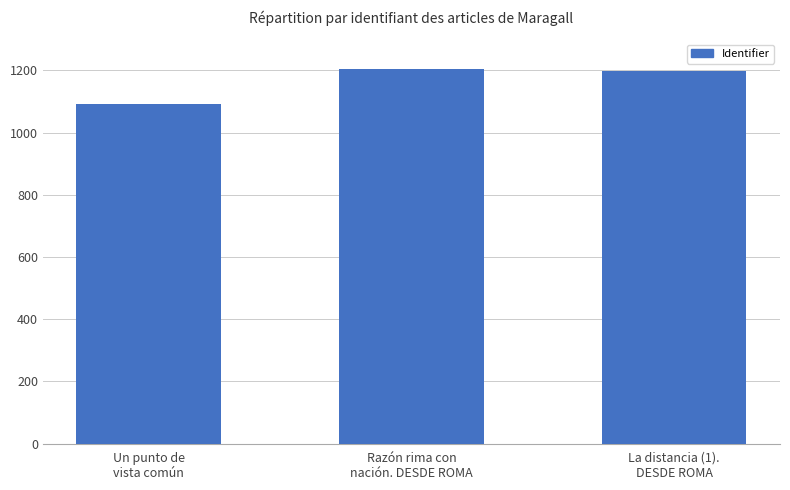

How many data points are less than 1198?

1